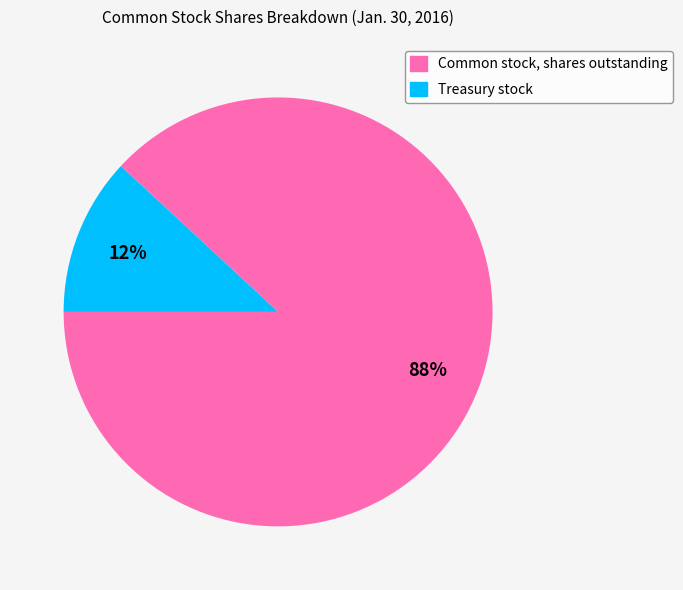

Is the sum of Treasury stock and Common stock, shares outstanding greater than half?

Yes